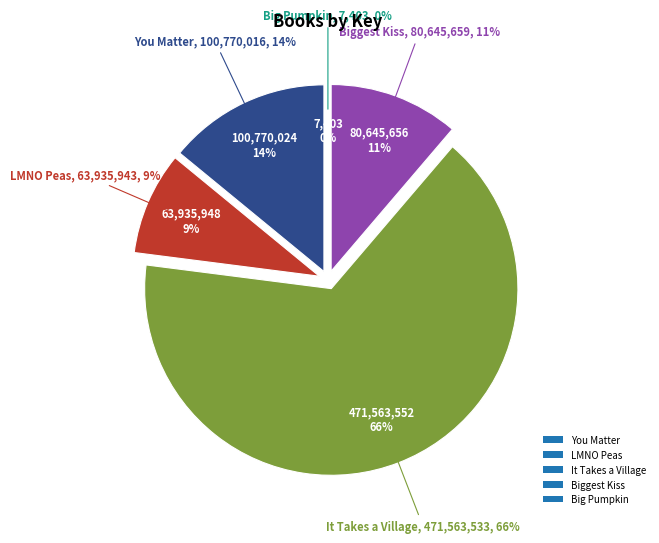

Is there a majority slice in this chart?

Yes